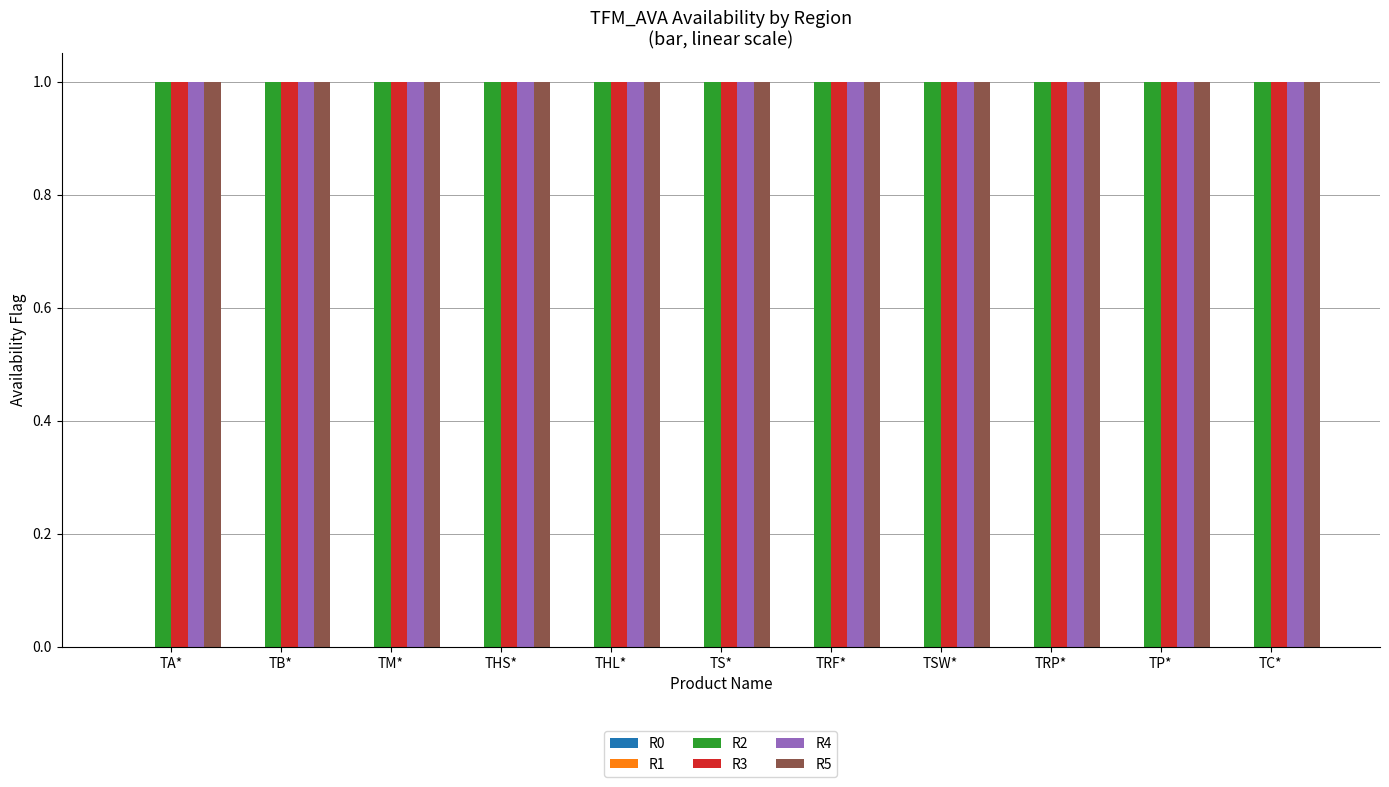

The R1 series shows 0 at THS*. True or false?

True